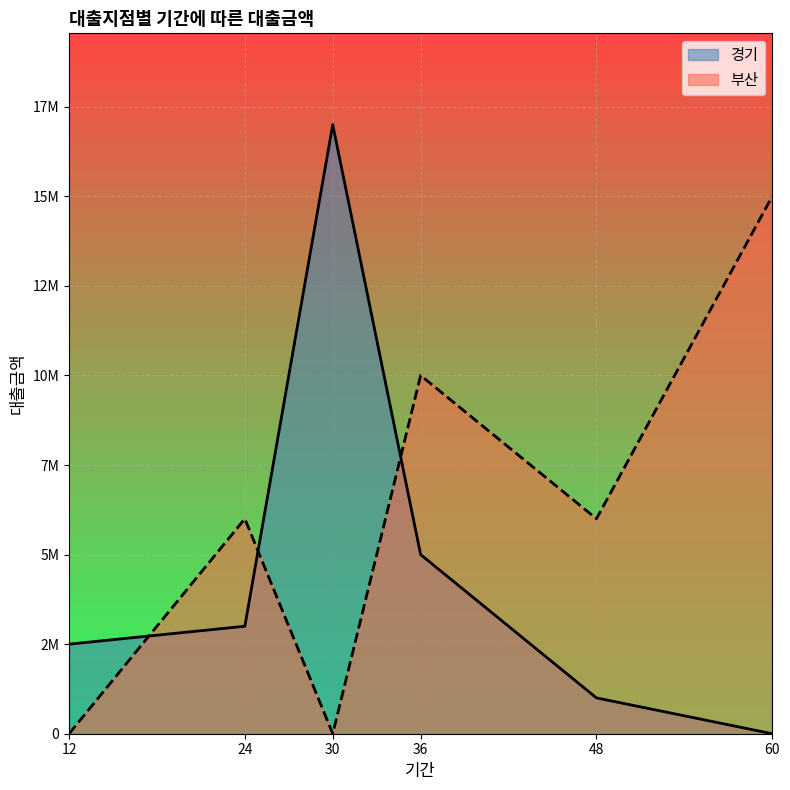

Rank the series at 36 from highest to lowest value.

부산, 경기